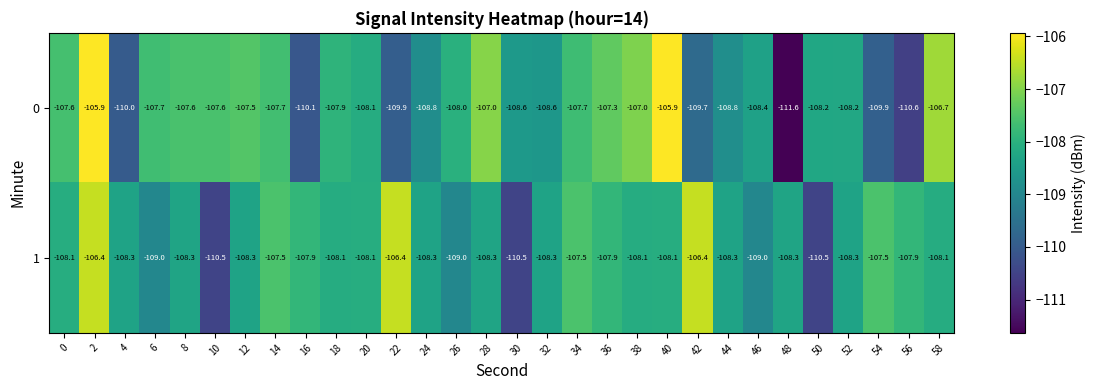

List the series in order of their peak value, lowest first.

1, 0